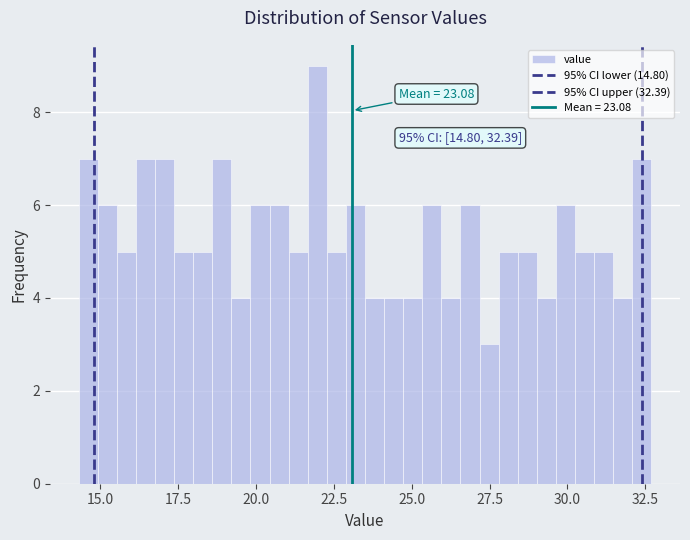

Read against the x-axis, roughly where is the centre of the tallest bar?

22.0